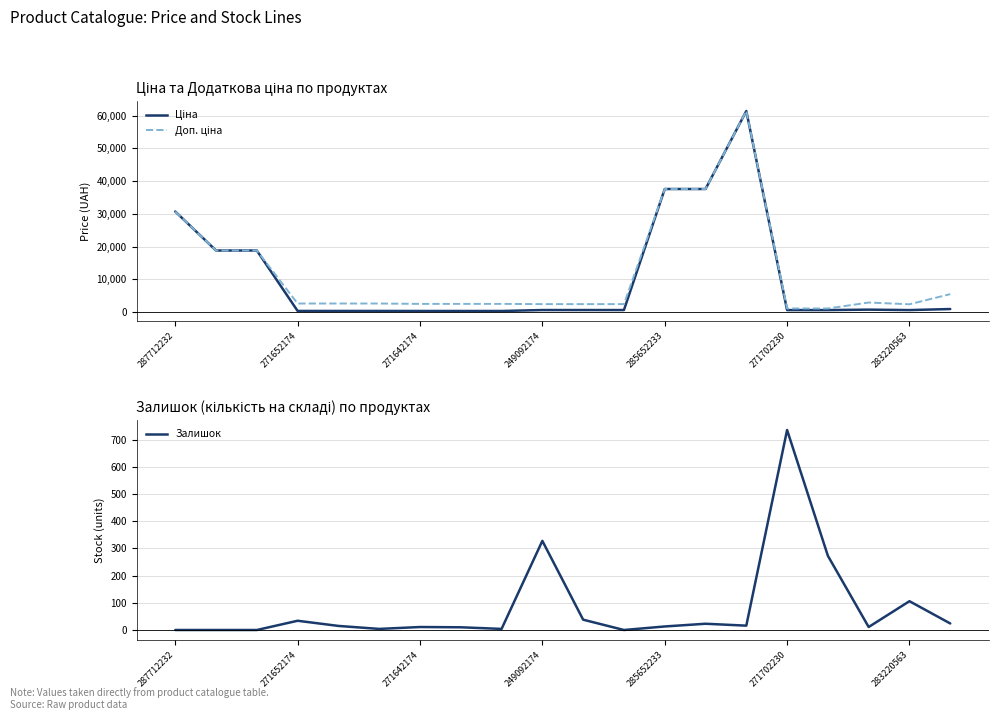

How many data points in Ціна are above 603?

11